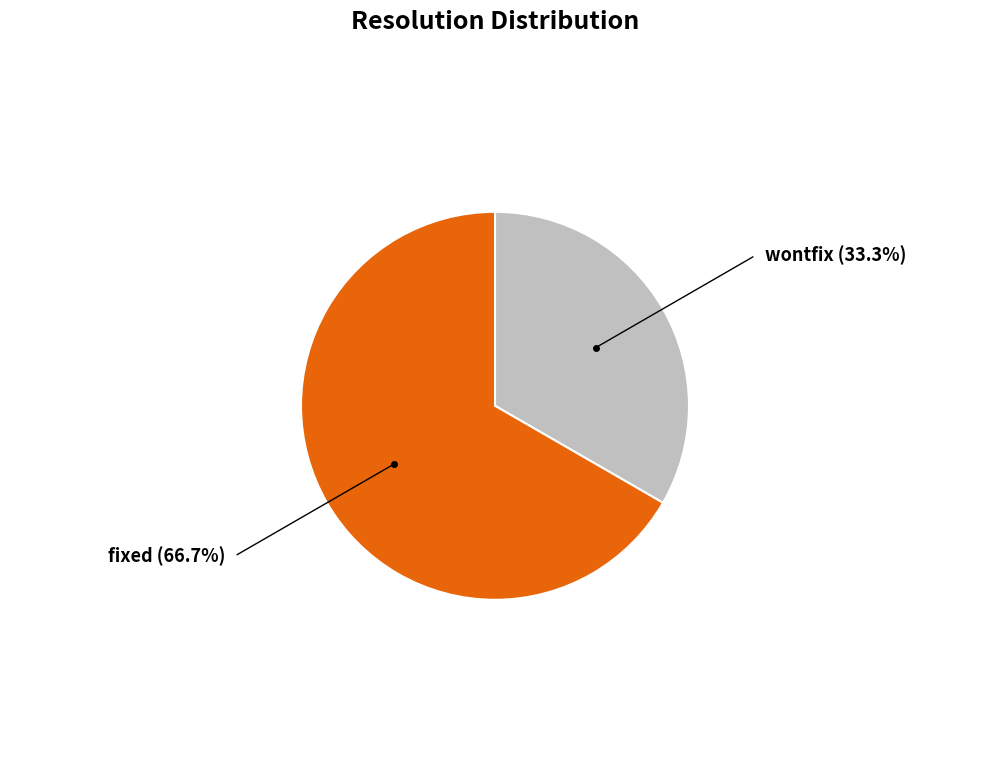

Which category has the smallest portion of the pie?

wontfix